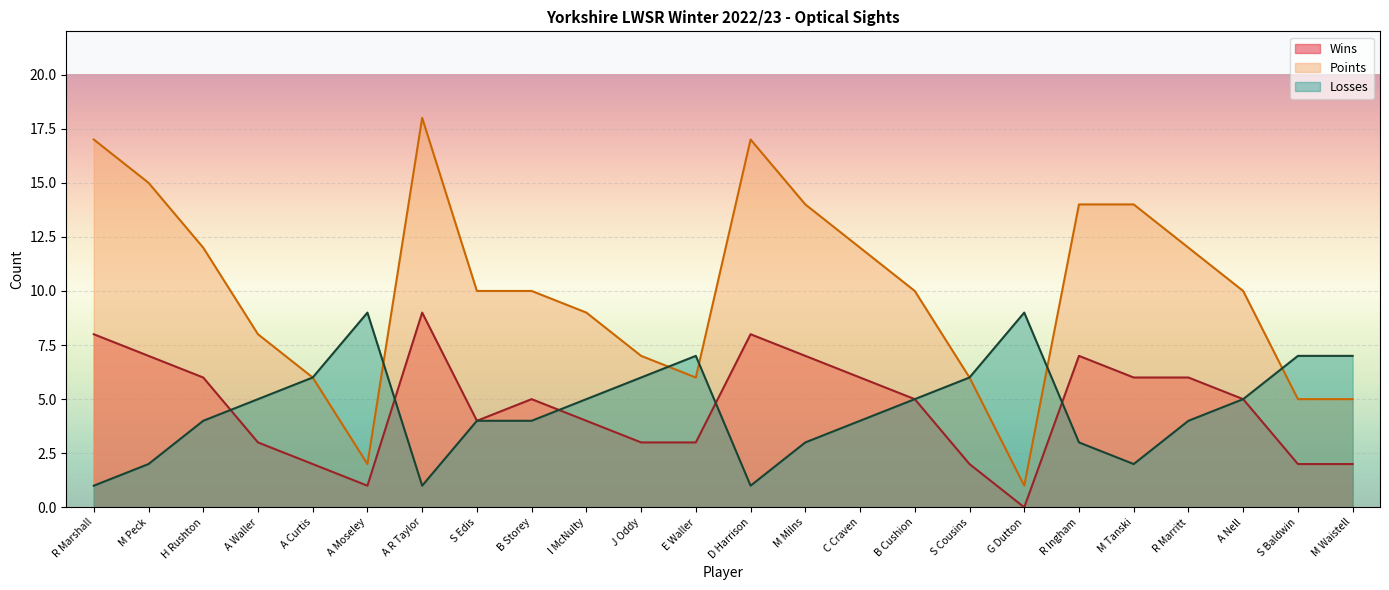

What is the maximum value for Wins?

9